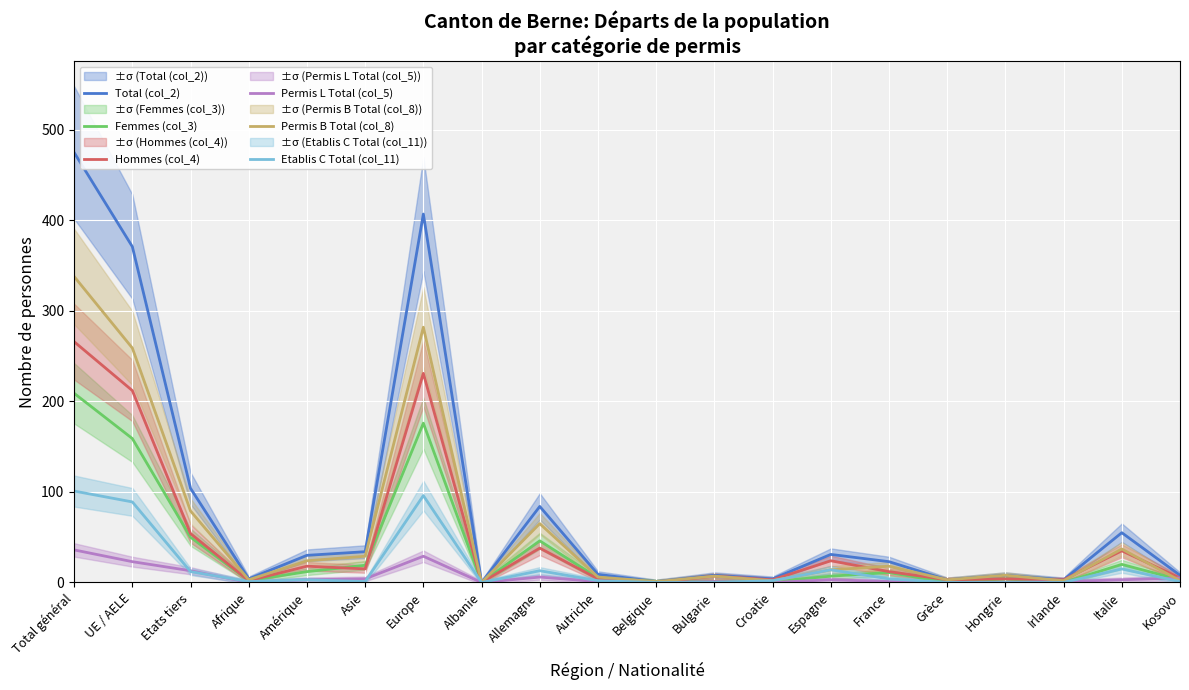

List the series in order of their peak value, highest first.

Total (col_2), Permis B Total (col_8), Hommes (col_4), Femmes (col_3), Etablis C Total (col_11), Permis L Total (col_5)